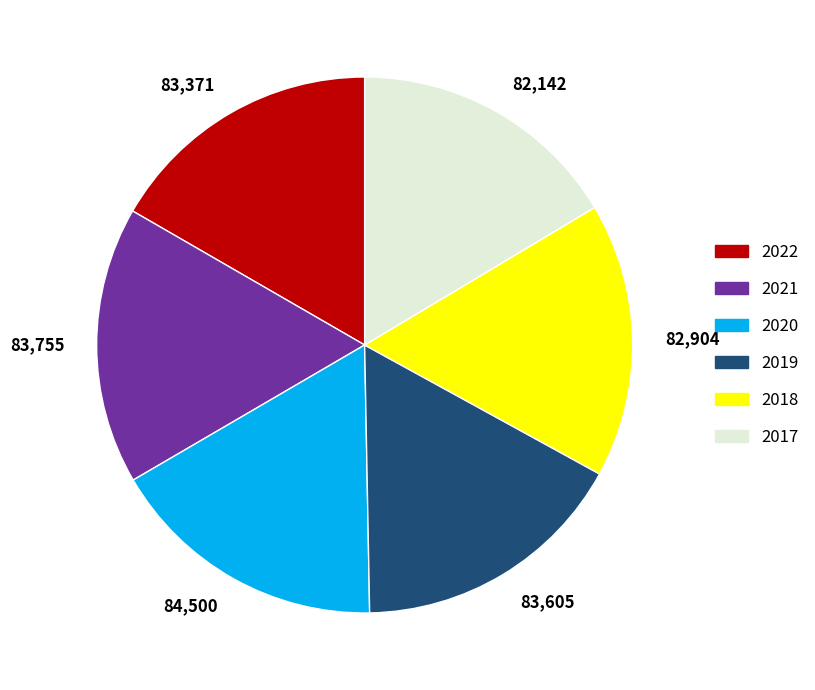

Is 2020 the majority of the pie?

No